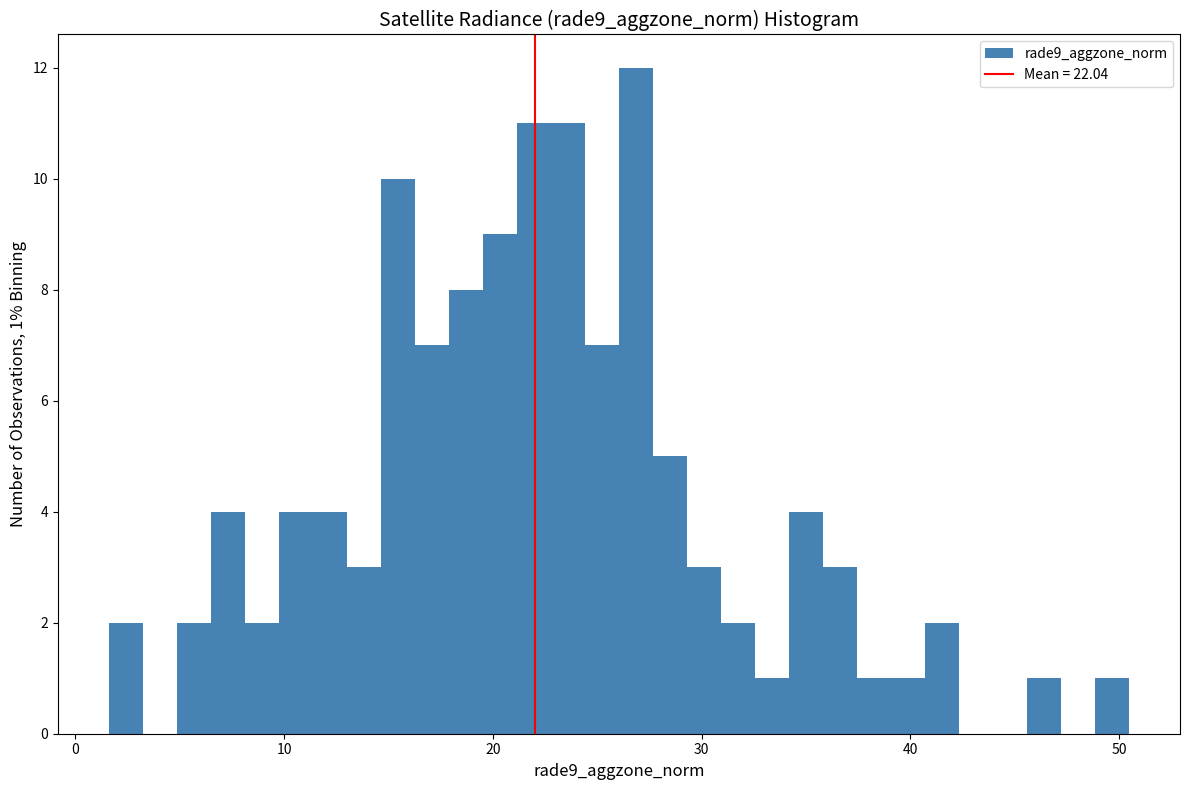

Read against the x-axis, roughly where is the centre of the tallest bar?

27